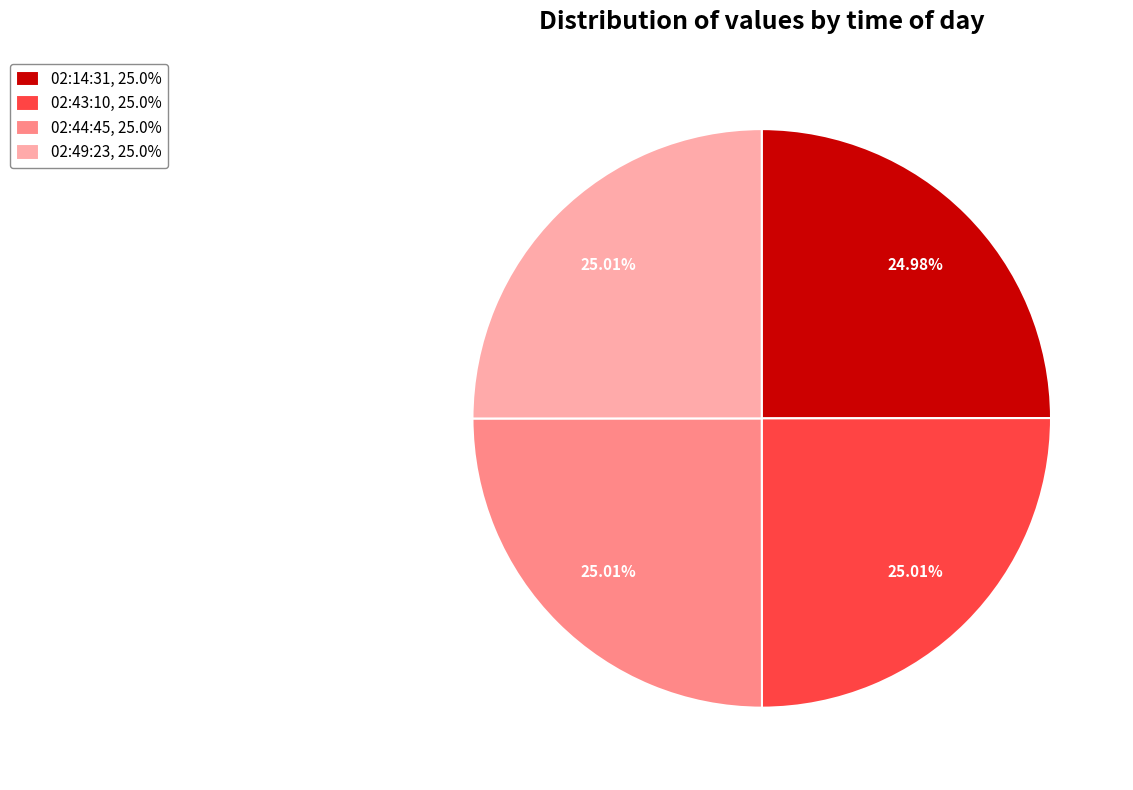

What is the ratio of the value at 02:43:10 to the value at 02:44:45?

1.0